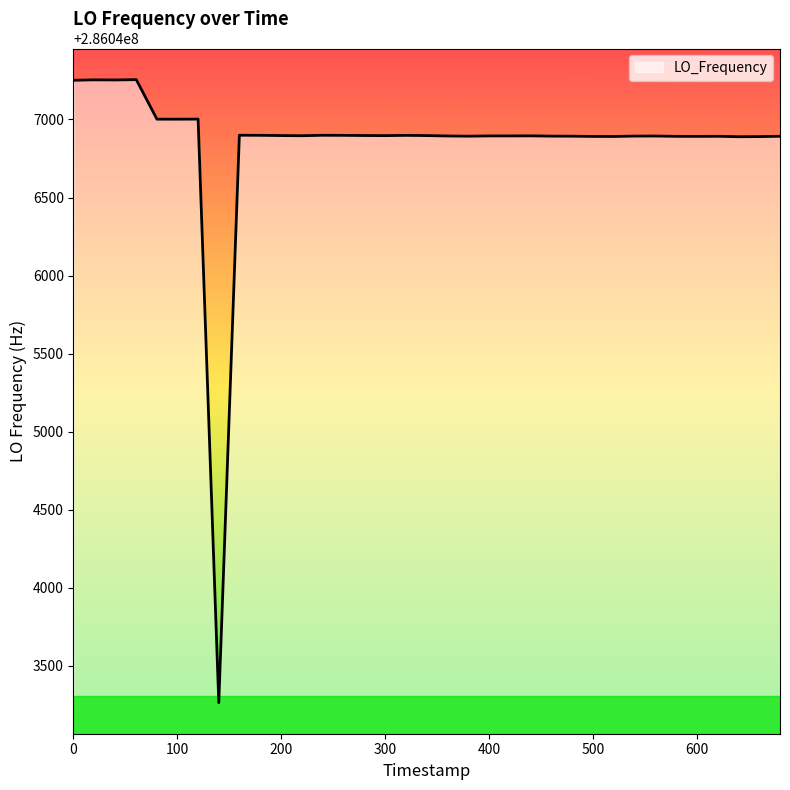

What is the difference between the maximum and minimum values?

3990.2